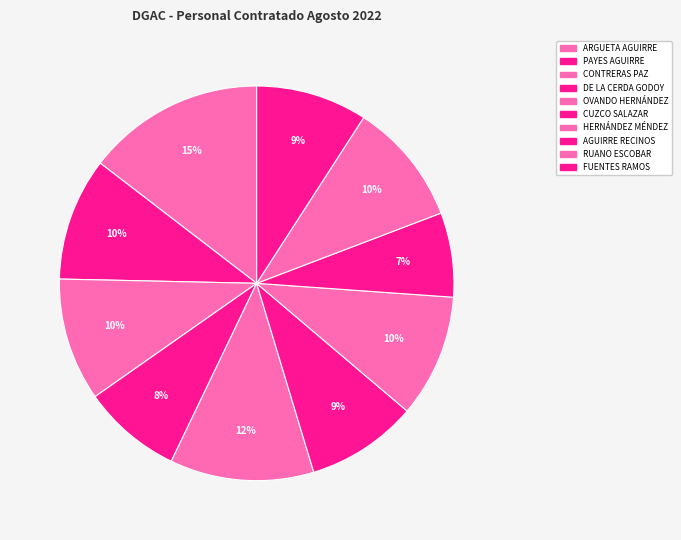

To the nearest percent, what is the difference between the largest and smallest slice percentages?

8%